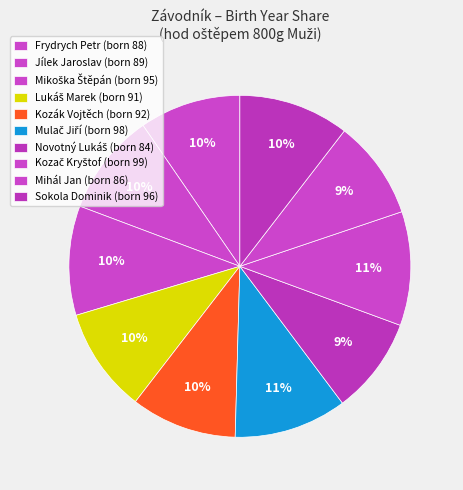

What is the largest slice in the pie chart?

Kozač Kryštof